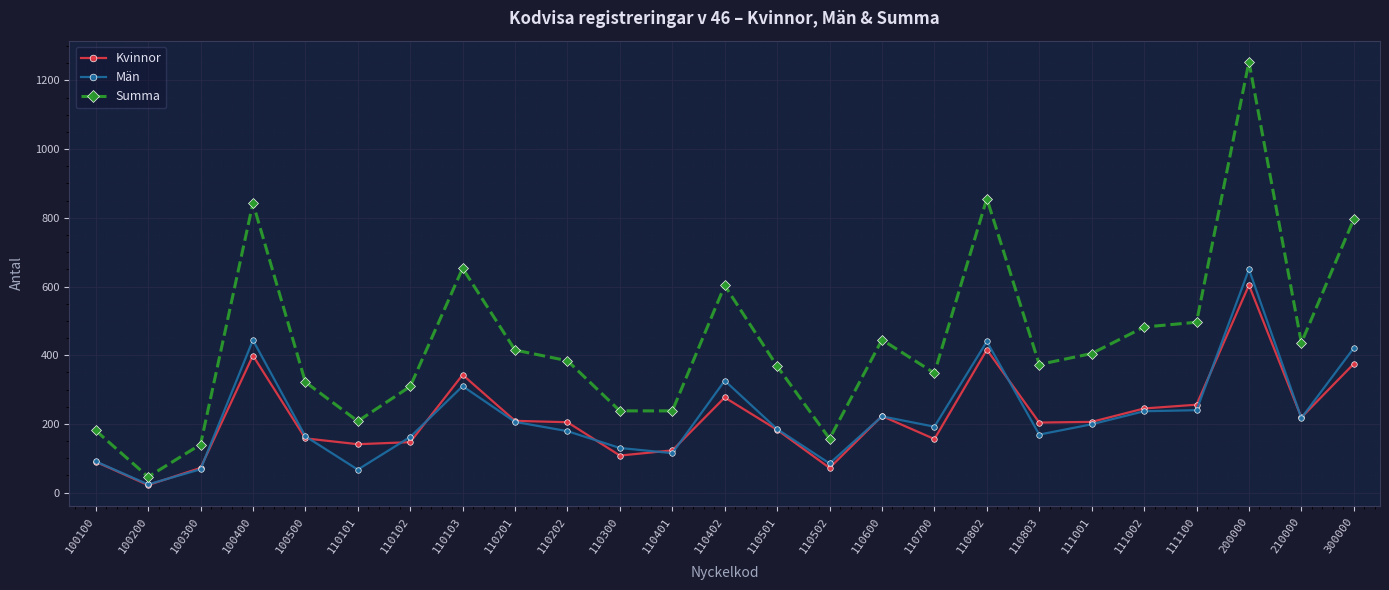

What is the approximate value of Kvinnor at 110102, to the nearest 50?

150